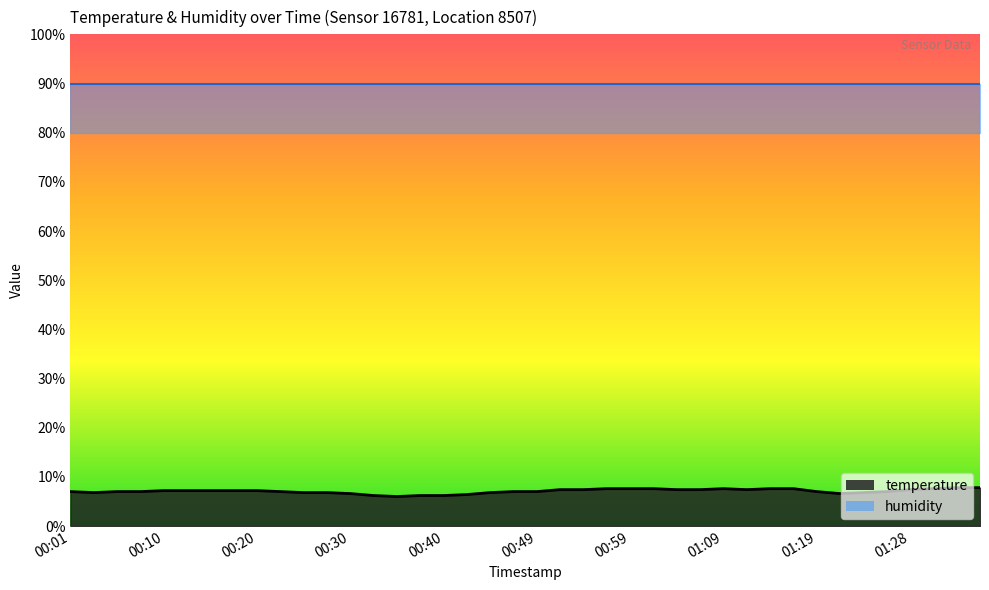

What is the label of the 12th point from the left?

00:28